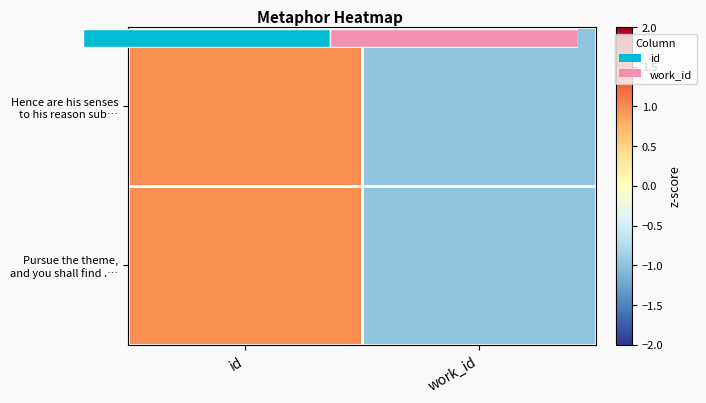

Which label corresponds to the largest value in the chart?

id